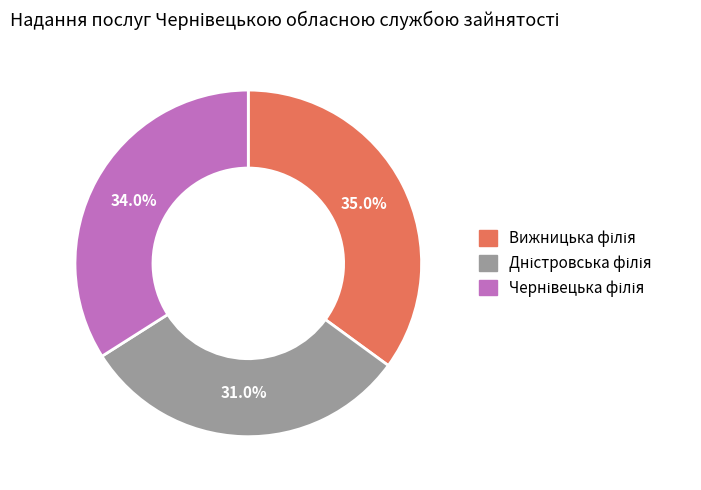

Is there a majority slice in this chart?

No